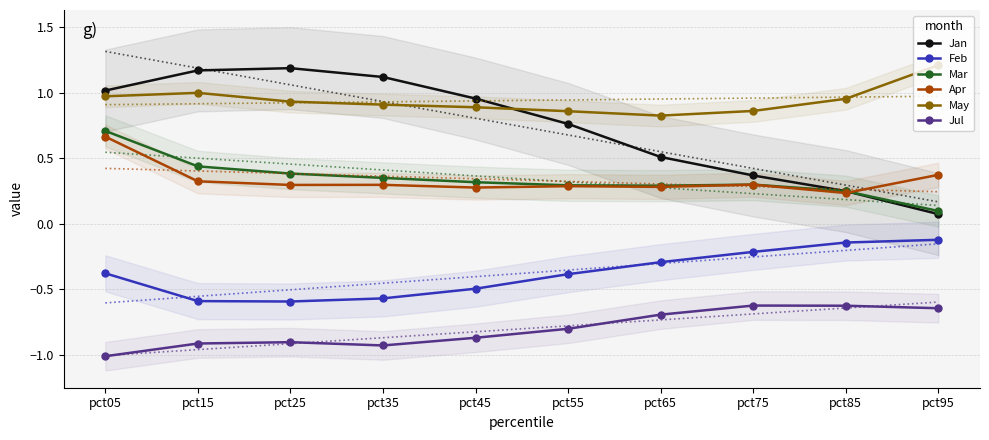

Which series has the widest spread of values?

Jan